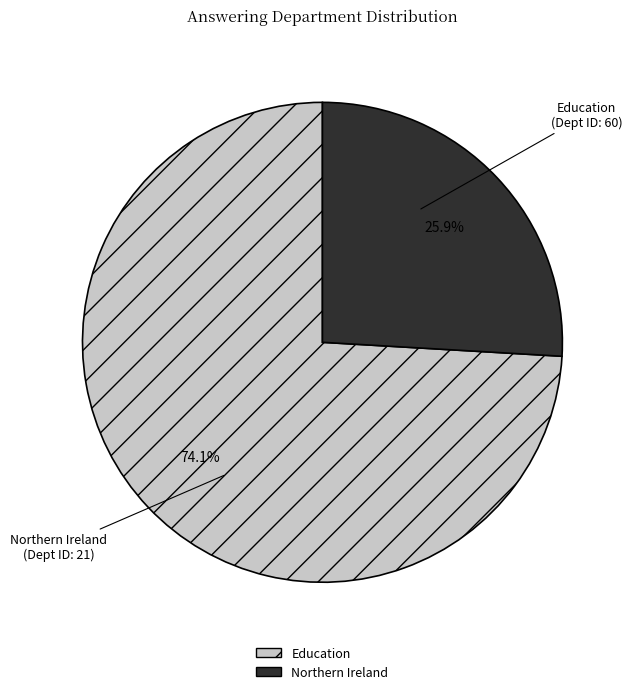

What is the largest slice in the pie chart?

Education